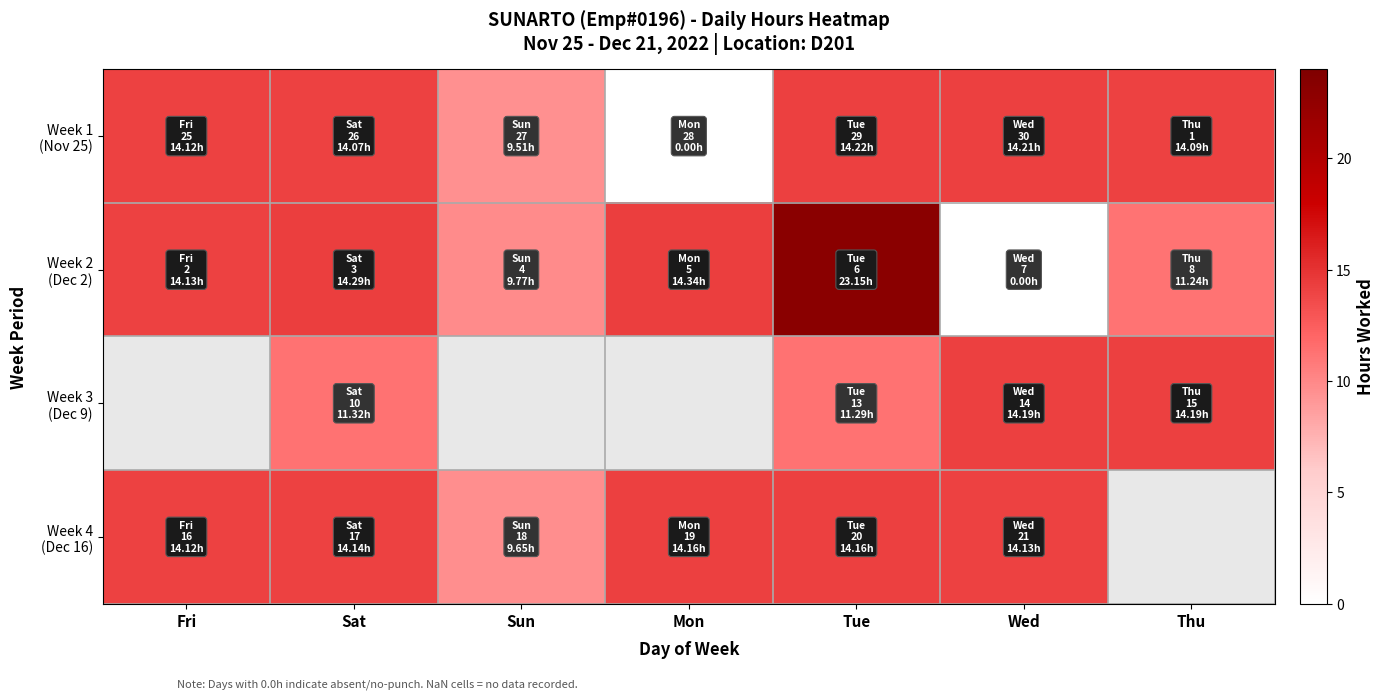

At how many categories does at least one series exceed 1?

7